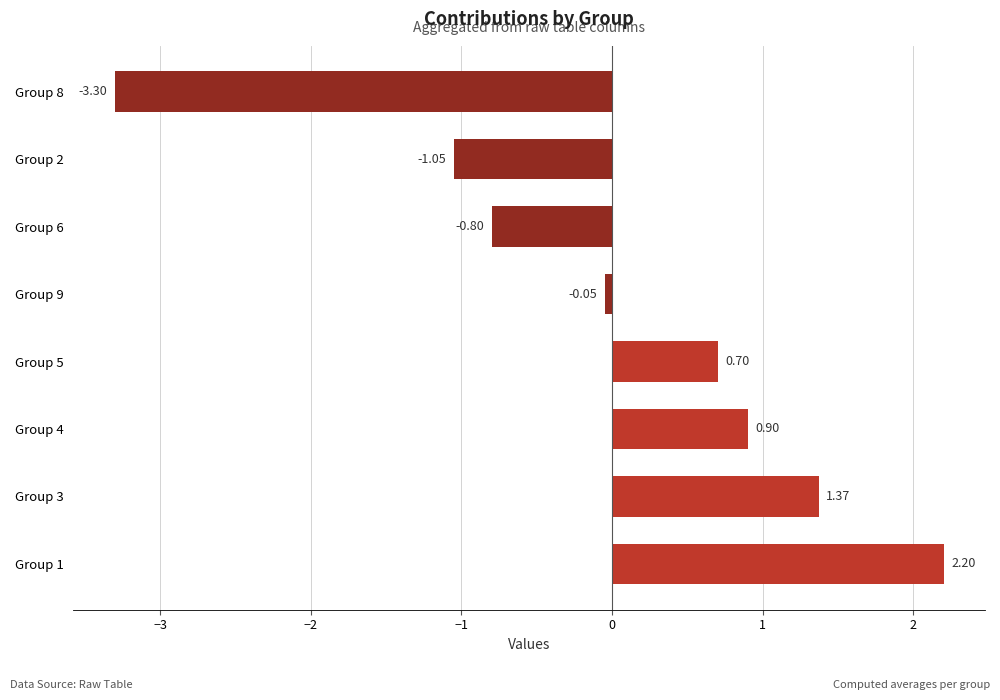

Which category has the highest value across all series?

Group 1